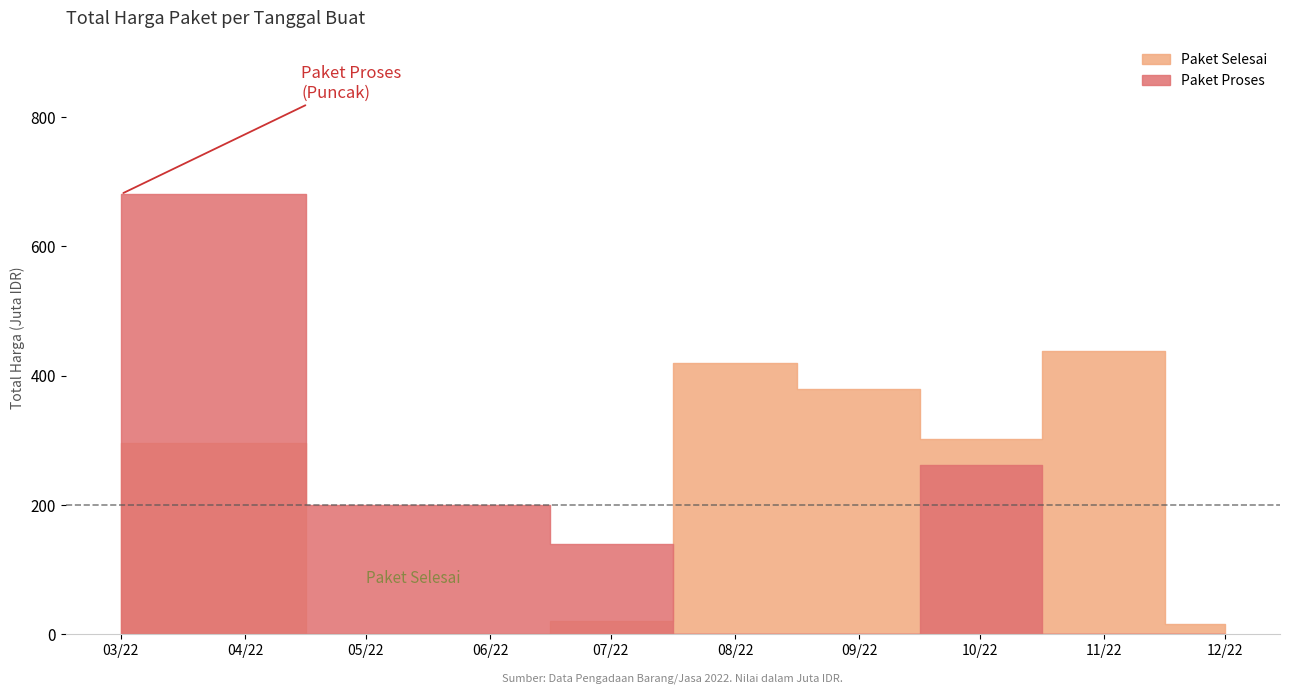

True or false: Total Harga (Paket Selesai) and Total Harga (Paket Proses) cross at least once.

True